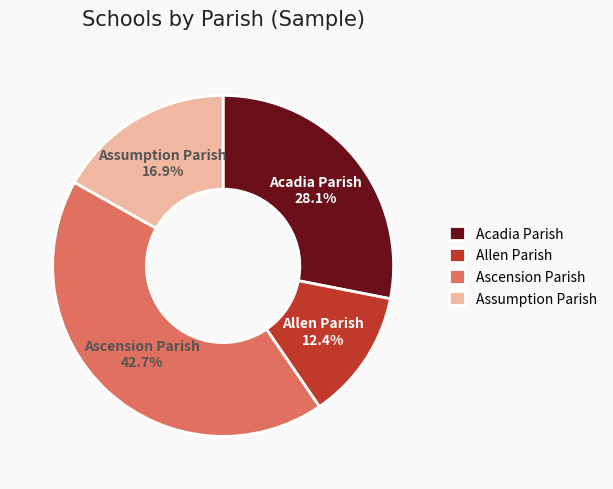

What percentage is the Allen Parish slice, to the nearest percent?

12%